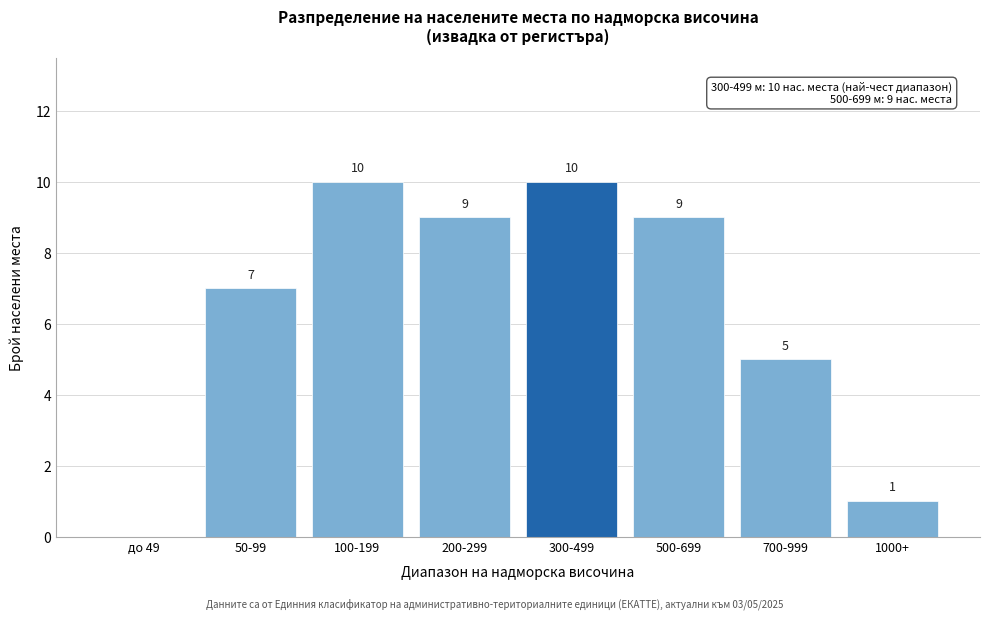

Reading left to right, extract all data points from this chart.

до 49=0	50-99=7	100-199=10	200-299=9	300-499=10	500-699=9	700-999=5	1000+=1